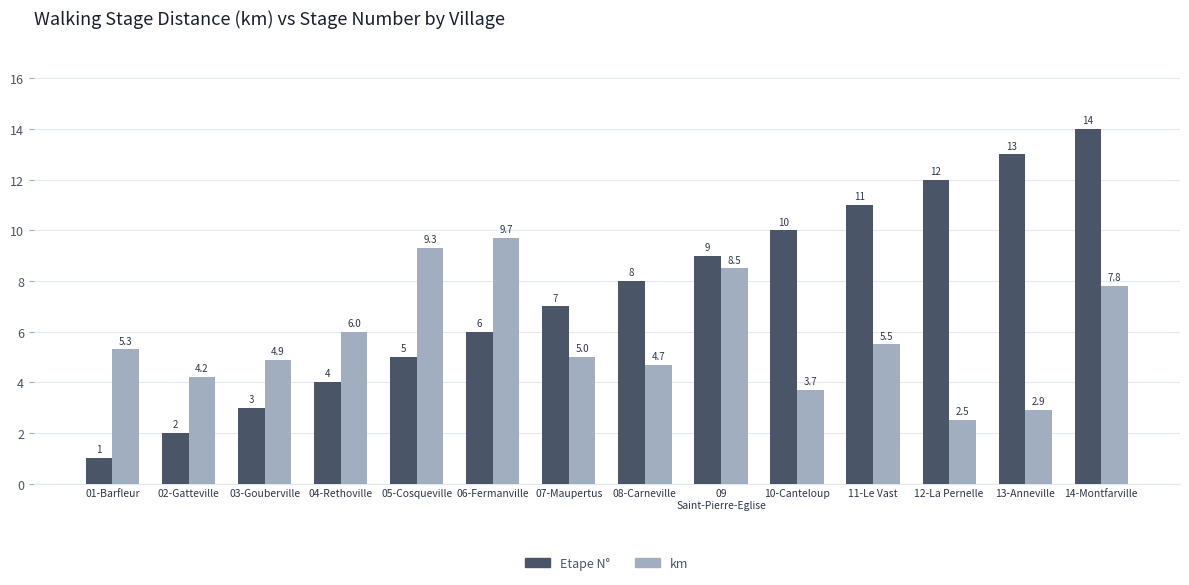

Count the number of categories in the chart.

14